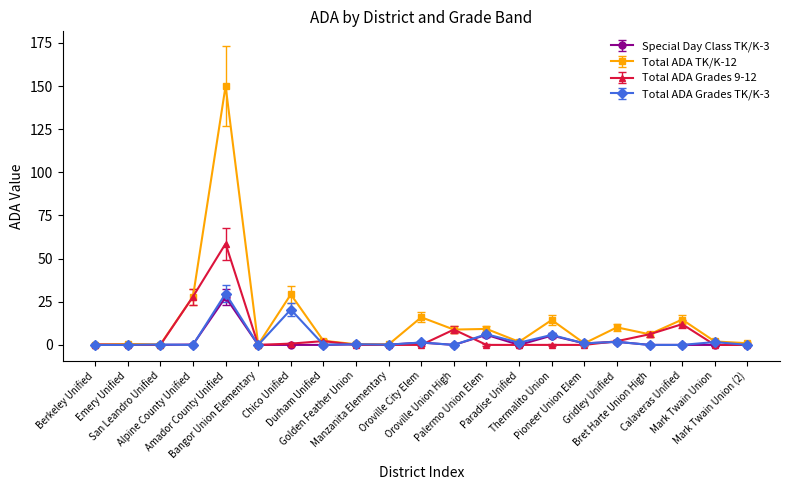

Rank the series by their maximum value, from lowest to highest.

Special Day Class TK/K-3, Total ADA Grades TK/K-3, Total ADA Grades 9-12, Total ADA TK/K-12